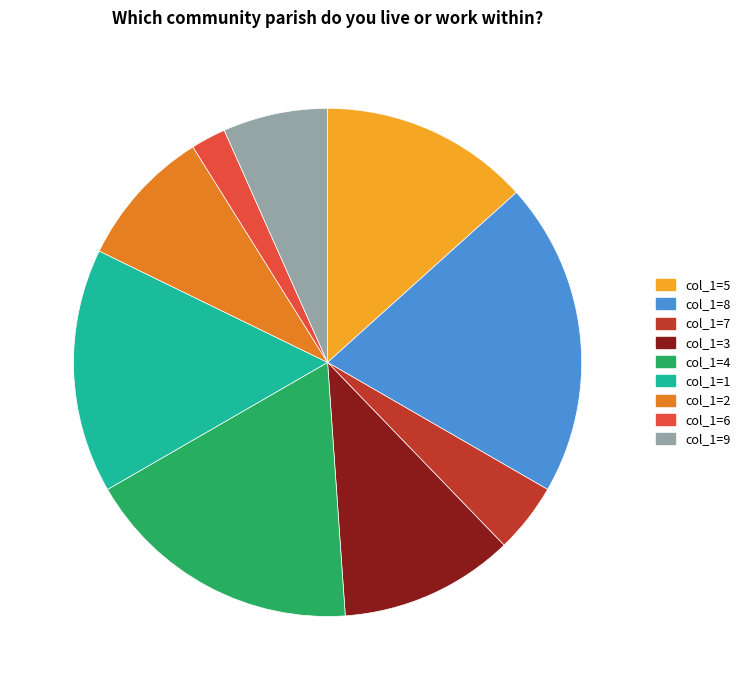

Approximately how many times larger is the value at col_1=3 compared to col_1=2?

1.2